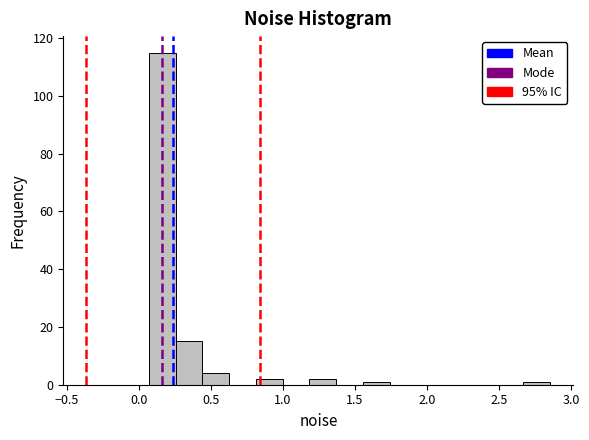

Read against the x-axis, roughly where is the centre of the tallest bar?

0.15